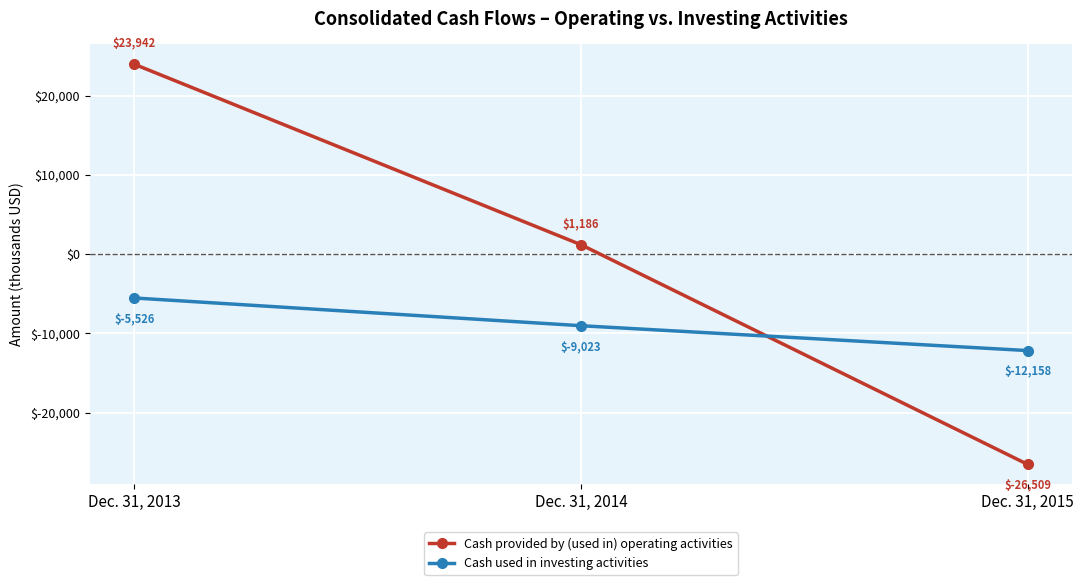

Rank the series by their average value, from lowest to highest.

Cash used in investing activities, Cash provided by (used in) operating activities